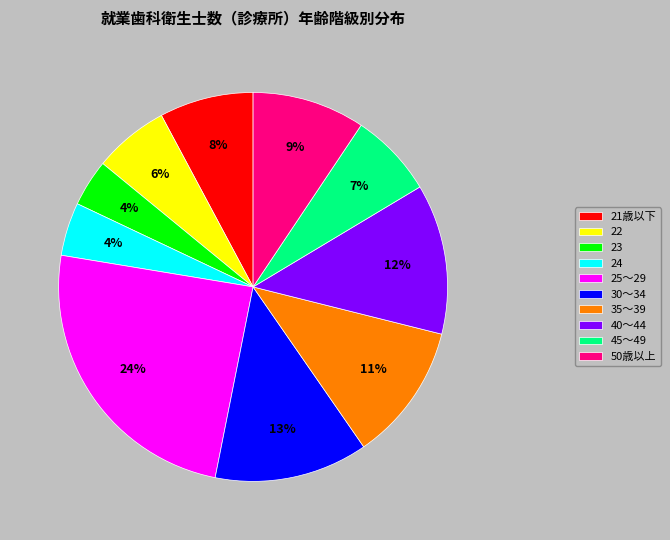

Does any single category account for the majority?

No